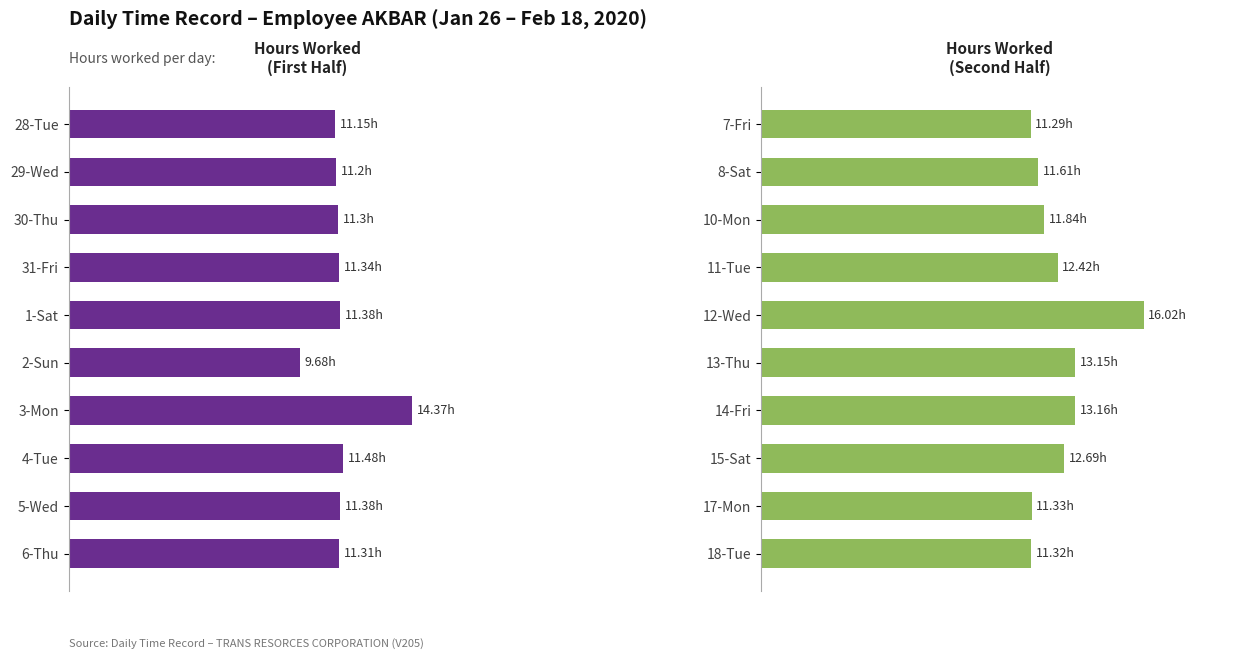

The value at 8-Sat is 17.2. True or false?

False